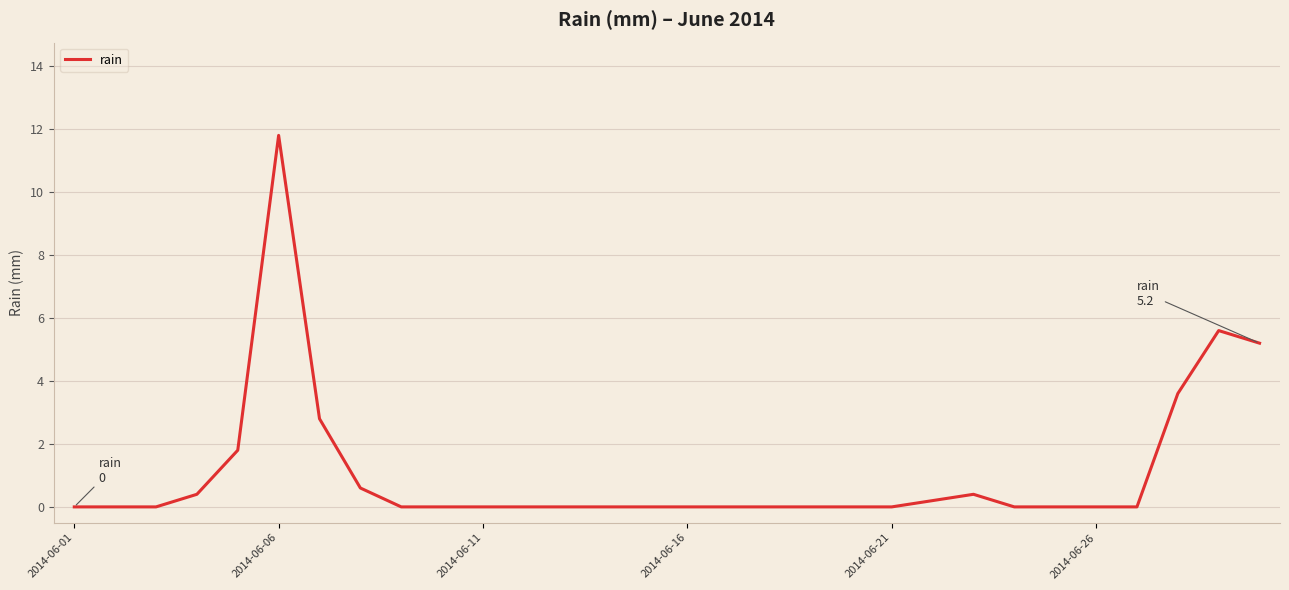

What is the greatest value displayed?

11.8